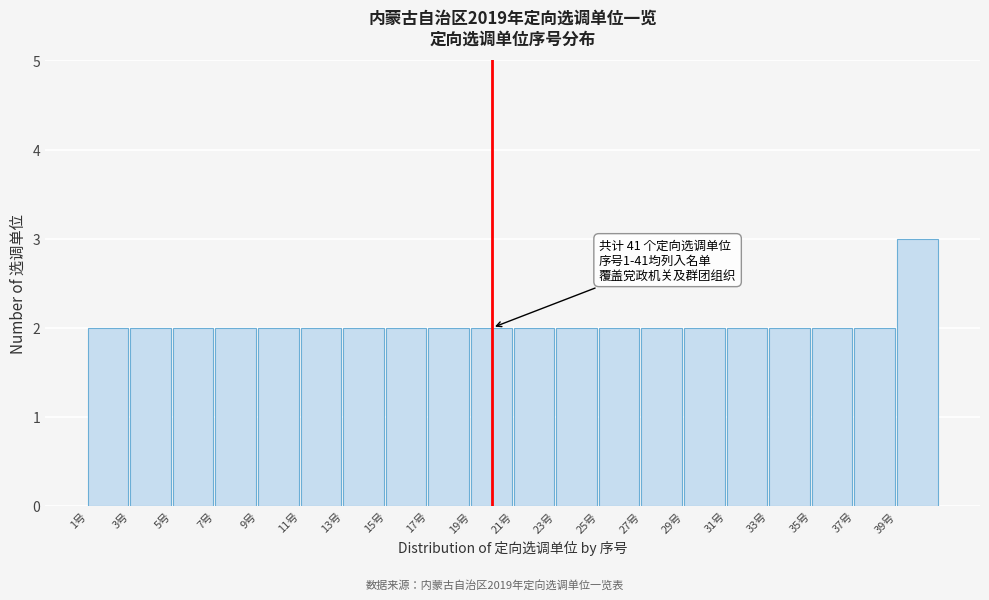

Which range on the x-axis has the tallest bar?

39 to 41